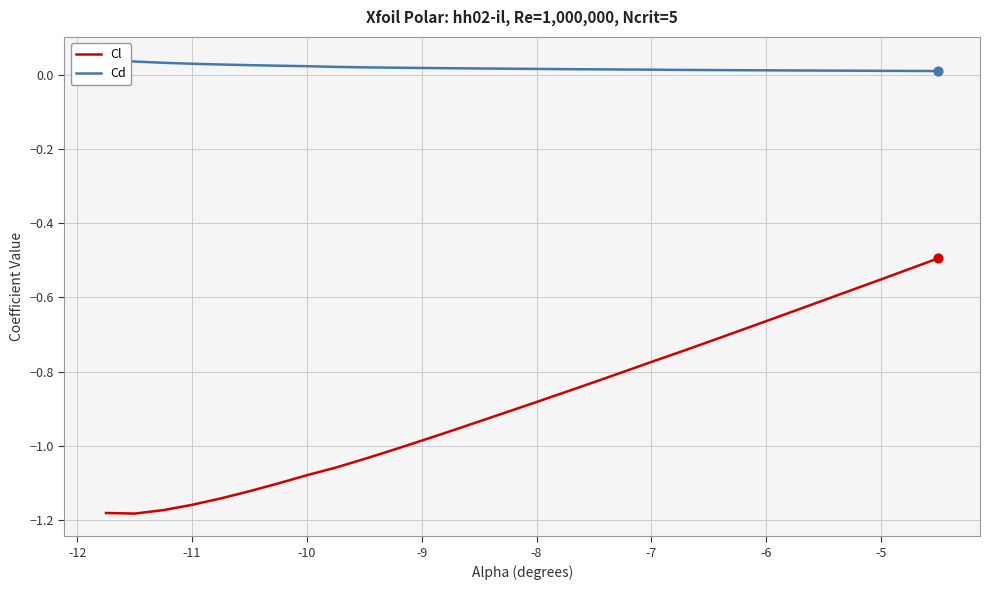

Which series has the largest total across all categories?

Cd